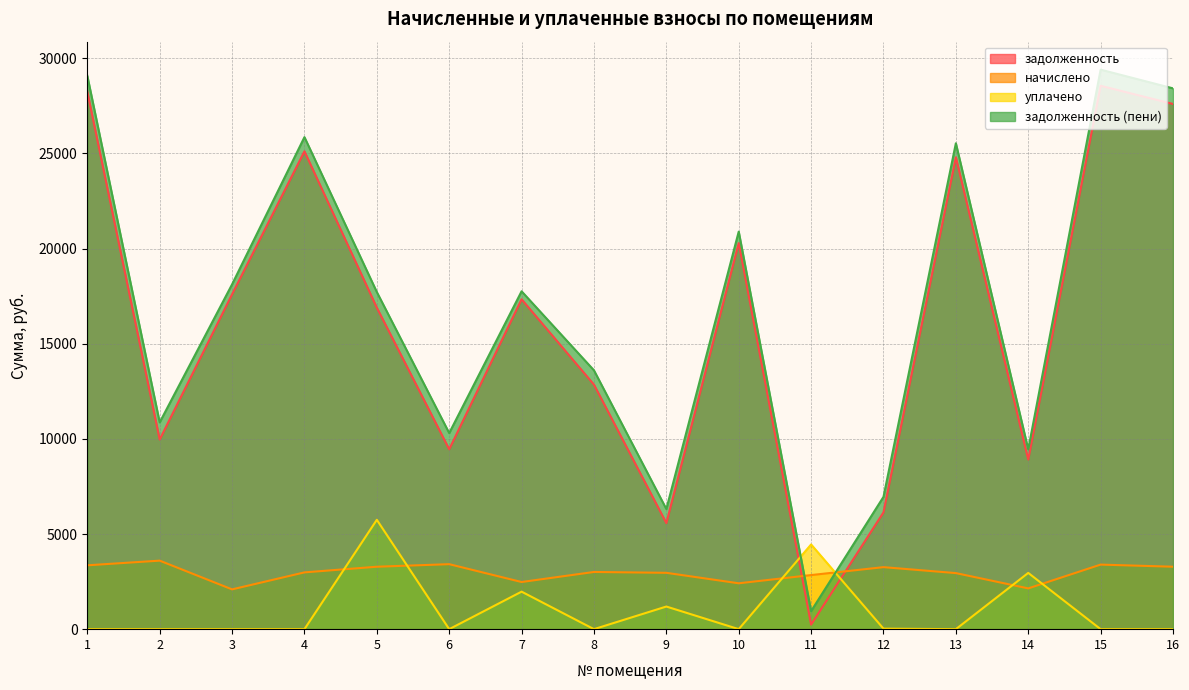

True or false: уплачено has a value of 868.6 at 14.

False